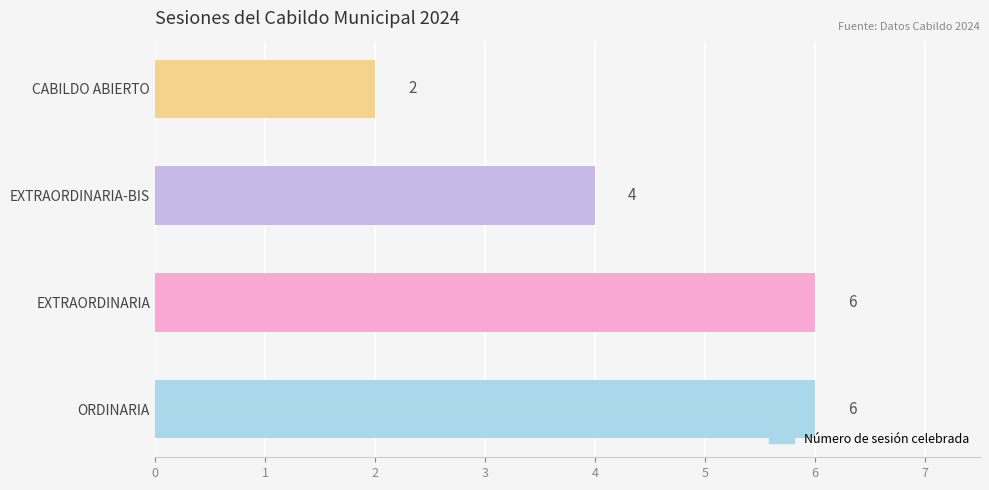

Are the bars grouped side by side (vs. stacked)?

No